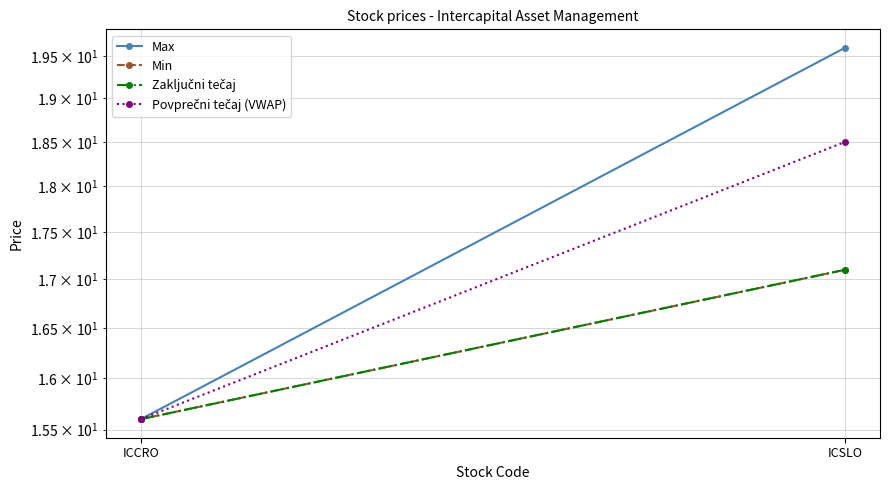

List the labels in order of Max value, largest first.

ICSLO, ICCRO